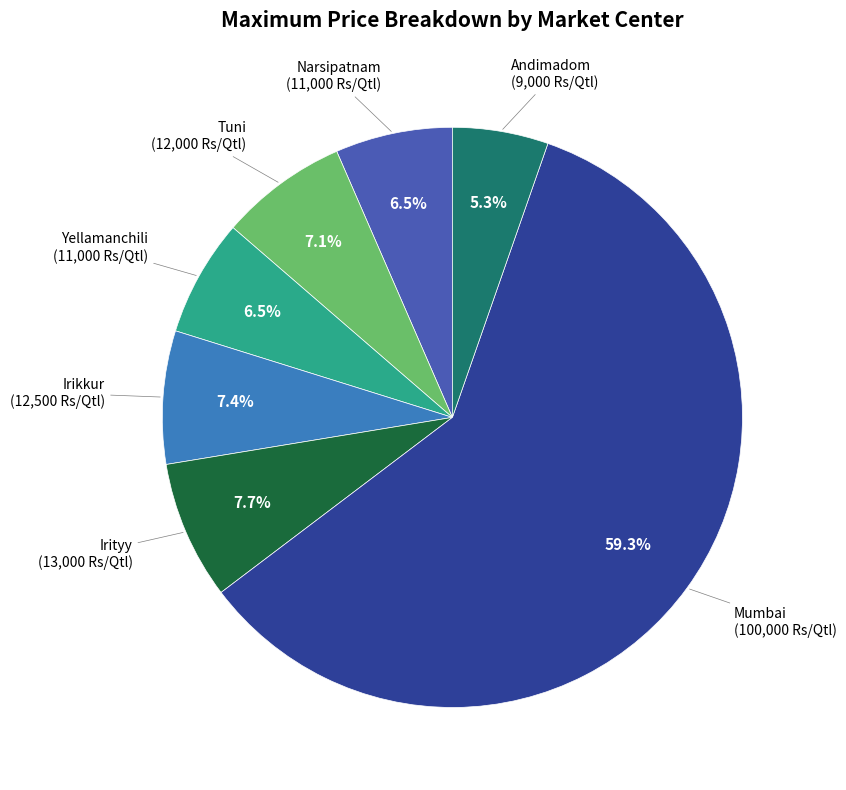

Is there a majority slice in this chart?

Yes